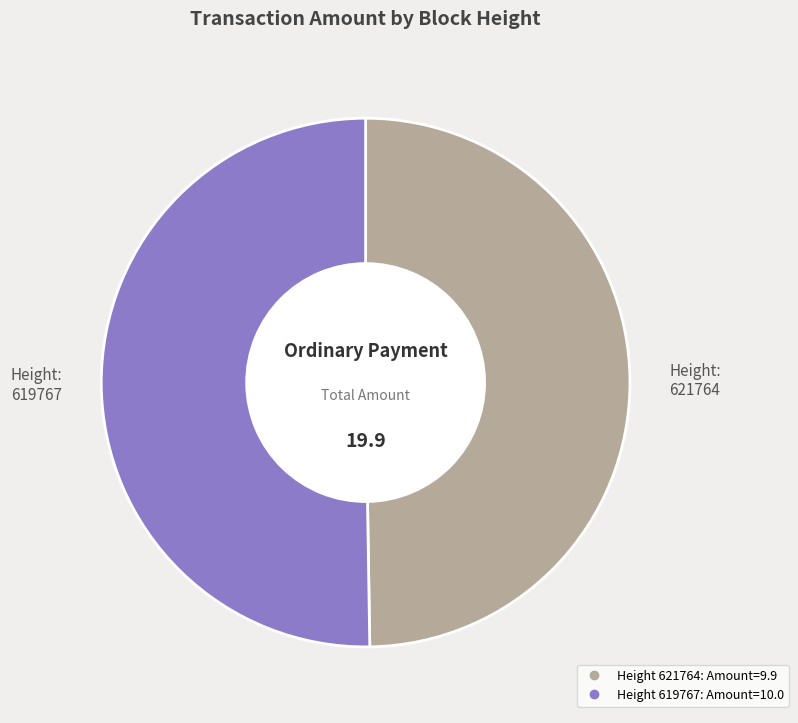

Is there a majority slice in this chart?

Yes